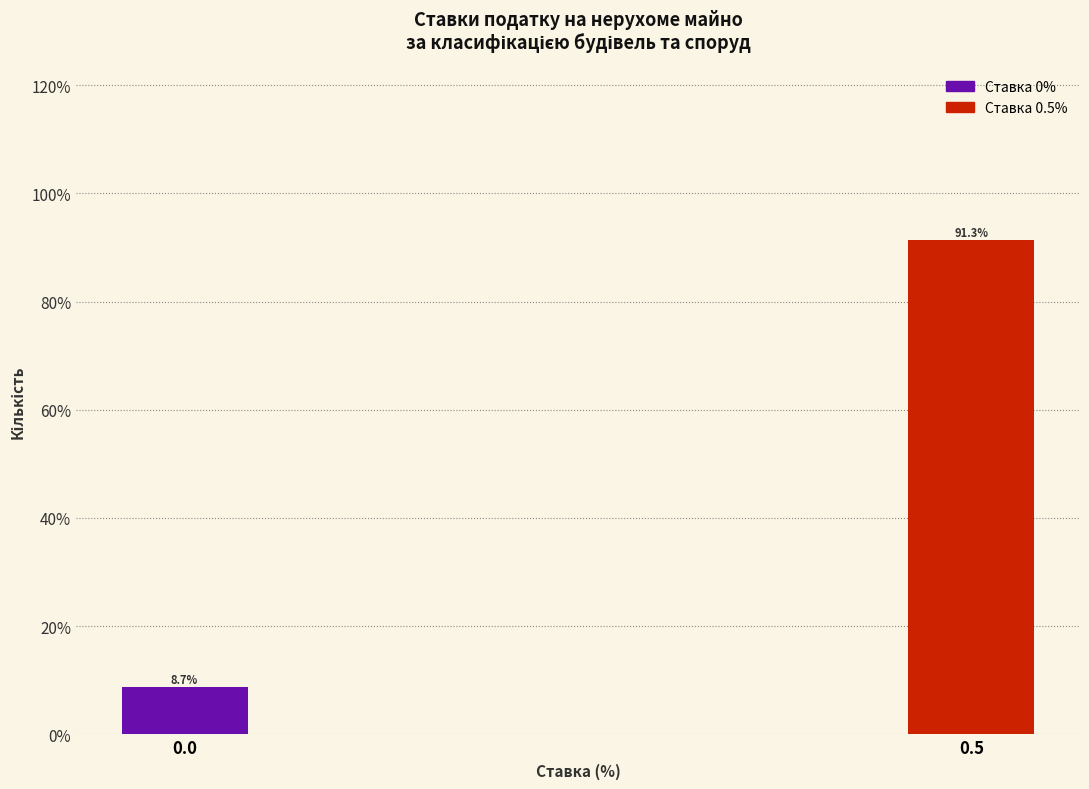

Reading right to left, transcribe all the data shown in this chart.

91.3	8.7